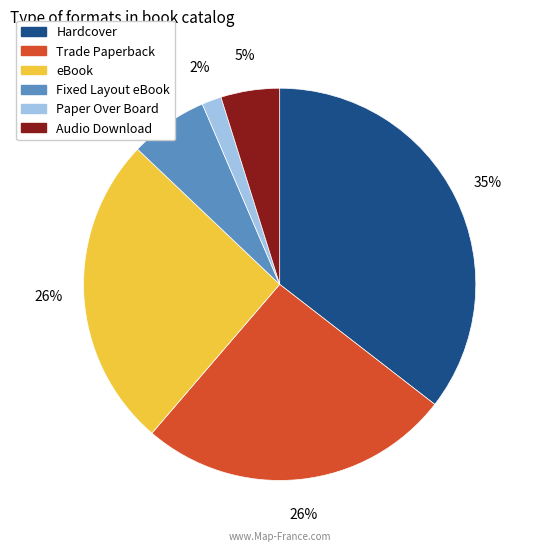

How many slices are in this pie chart?

6